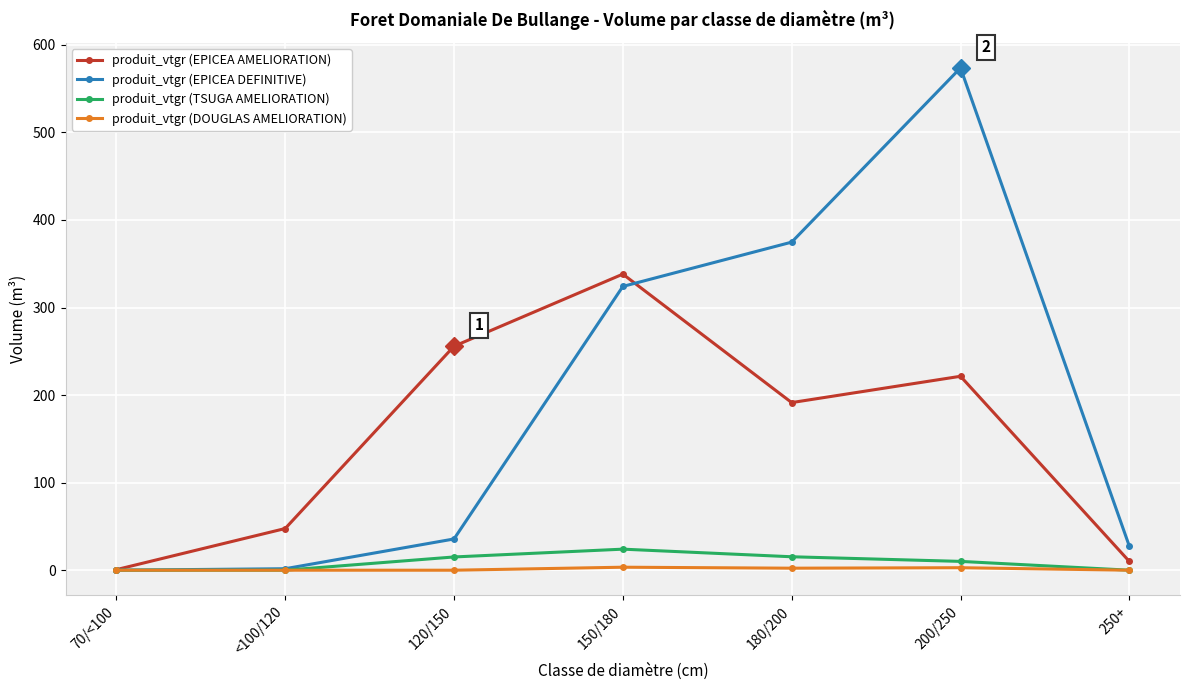

At how many categories does at least one series exceed 57?

4